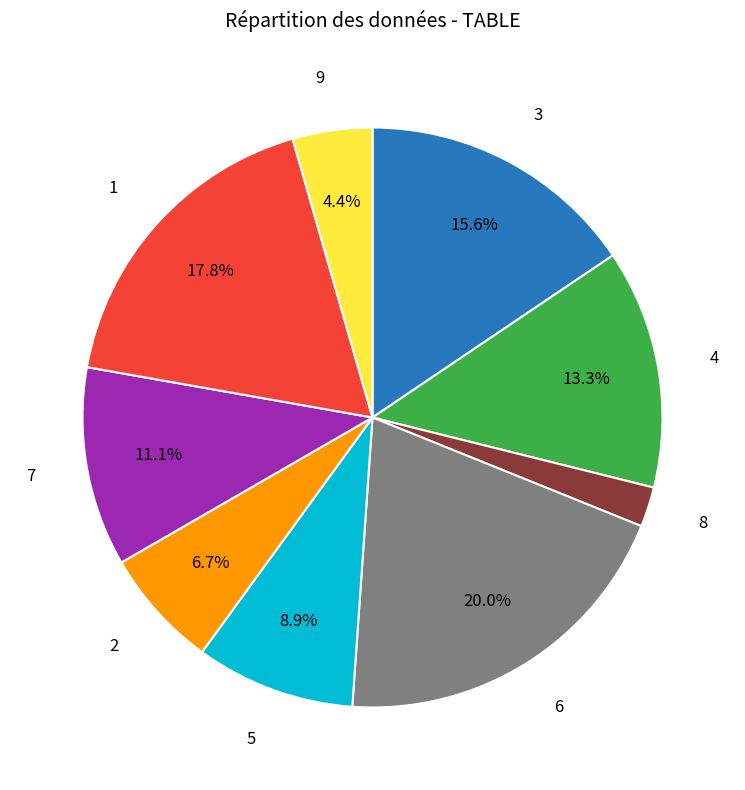

Does any single category account for the majority?

No